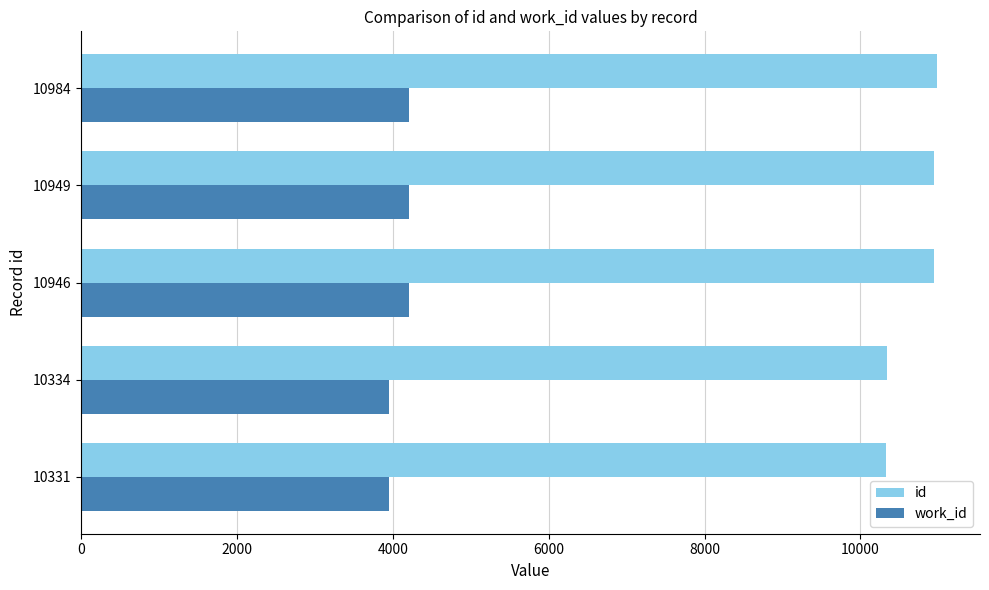

Is the value of work_id at 10949 greater than the value of id at 10334?

No